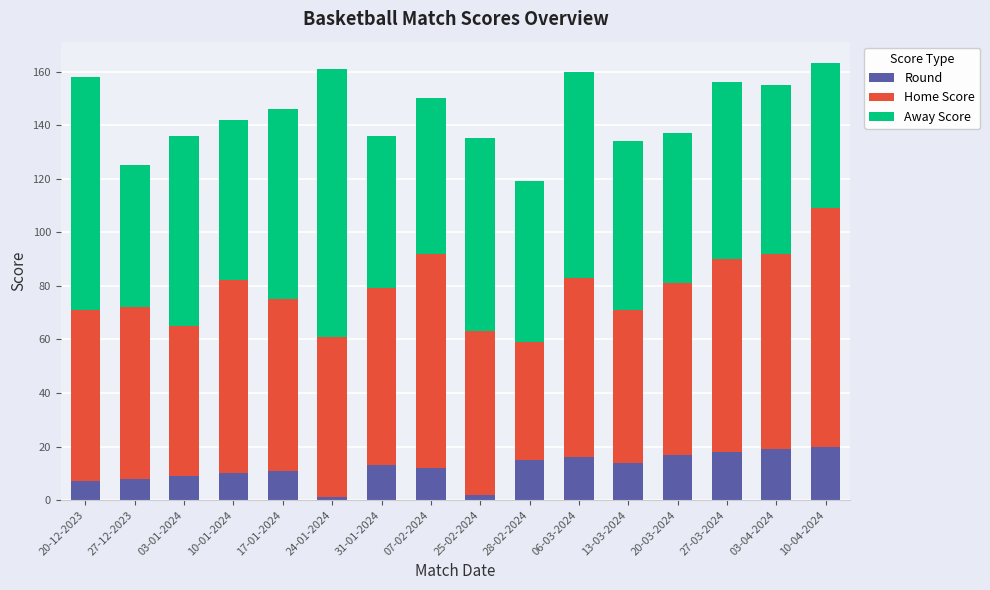

Is it true that Round equals 29 at 03-04-2024?

False